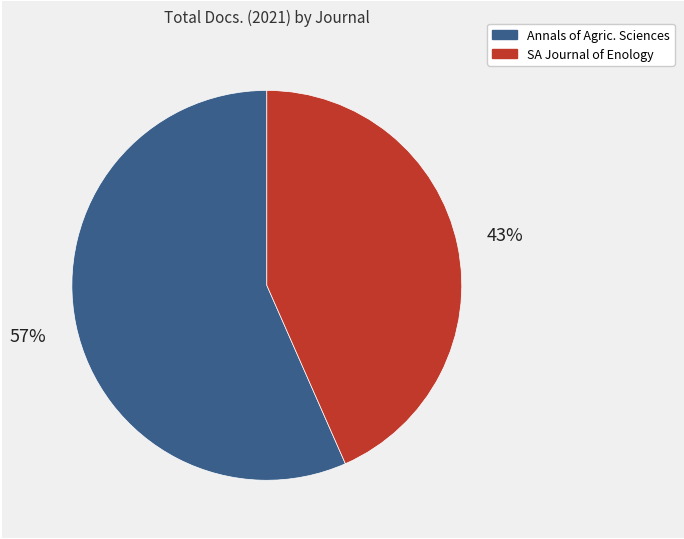

To the nearest percent, what is the average slice percentage?

50%